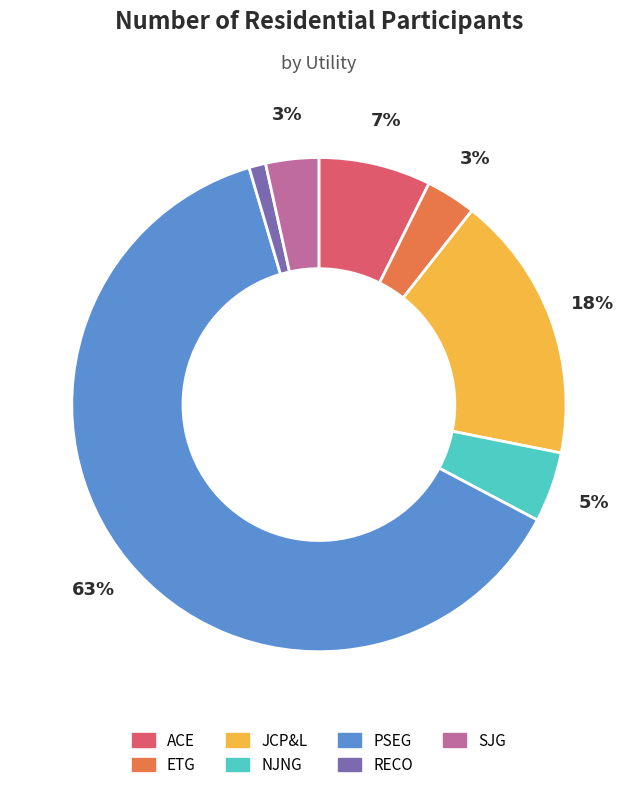

Which category accounts for the majority?

PSEG